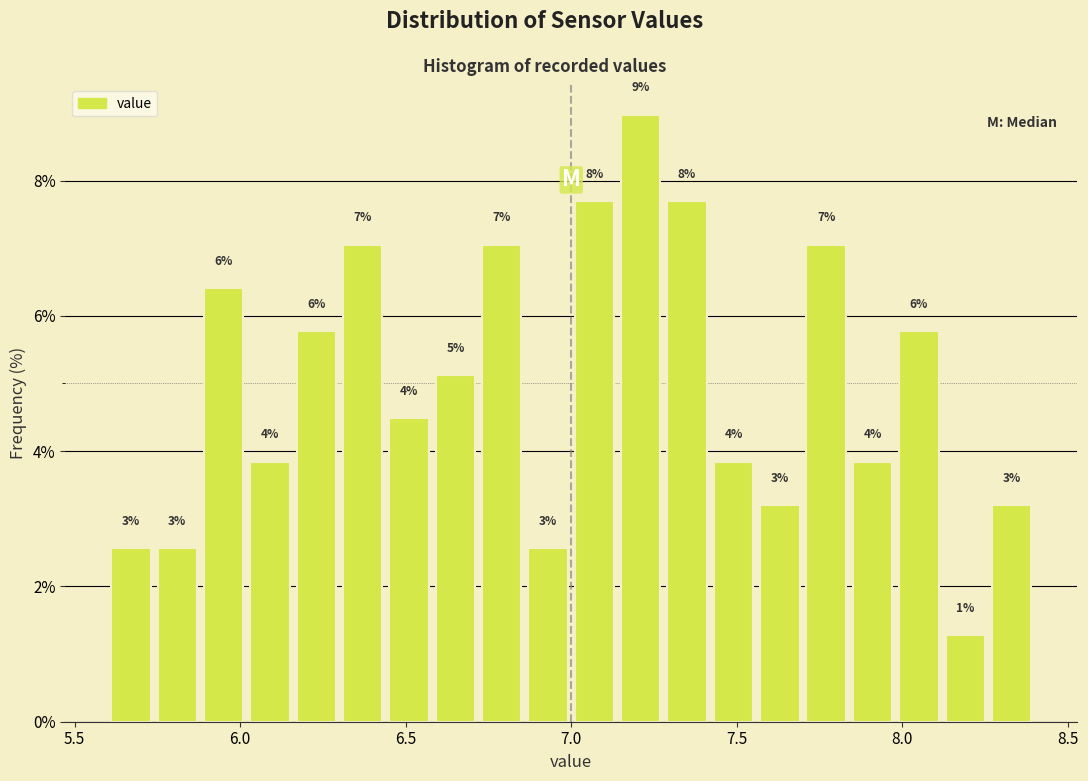

Around what value on the x-axis is the tallest bar? Give the approximate position of its centre, as read against the axis.

7.20